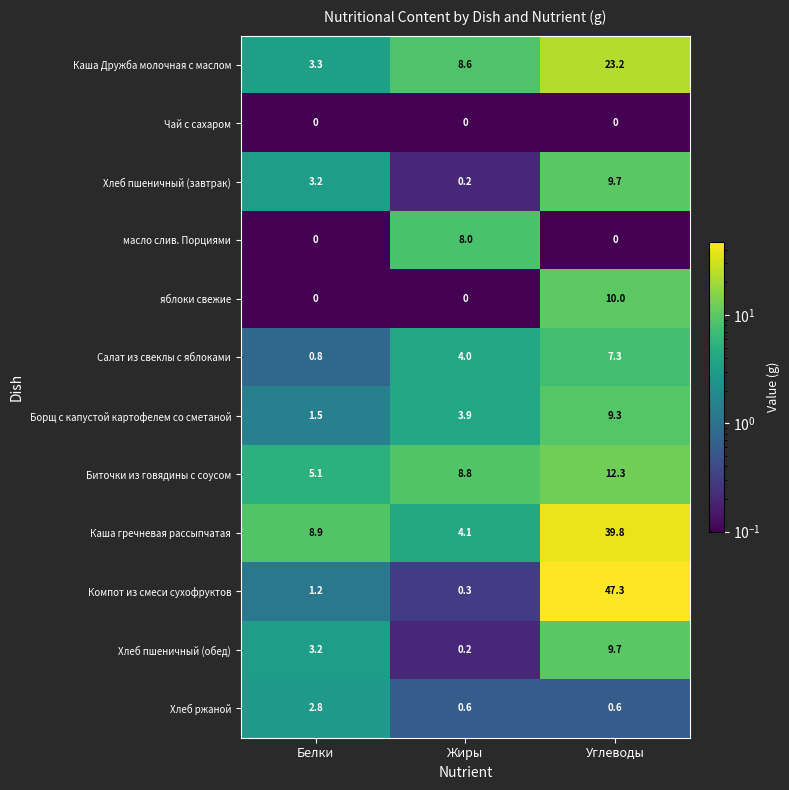

List the labels in order of Хлеб пшеничный (обед) value, smallest first.

Жиры, Белки, Углеводы